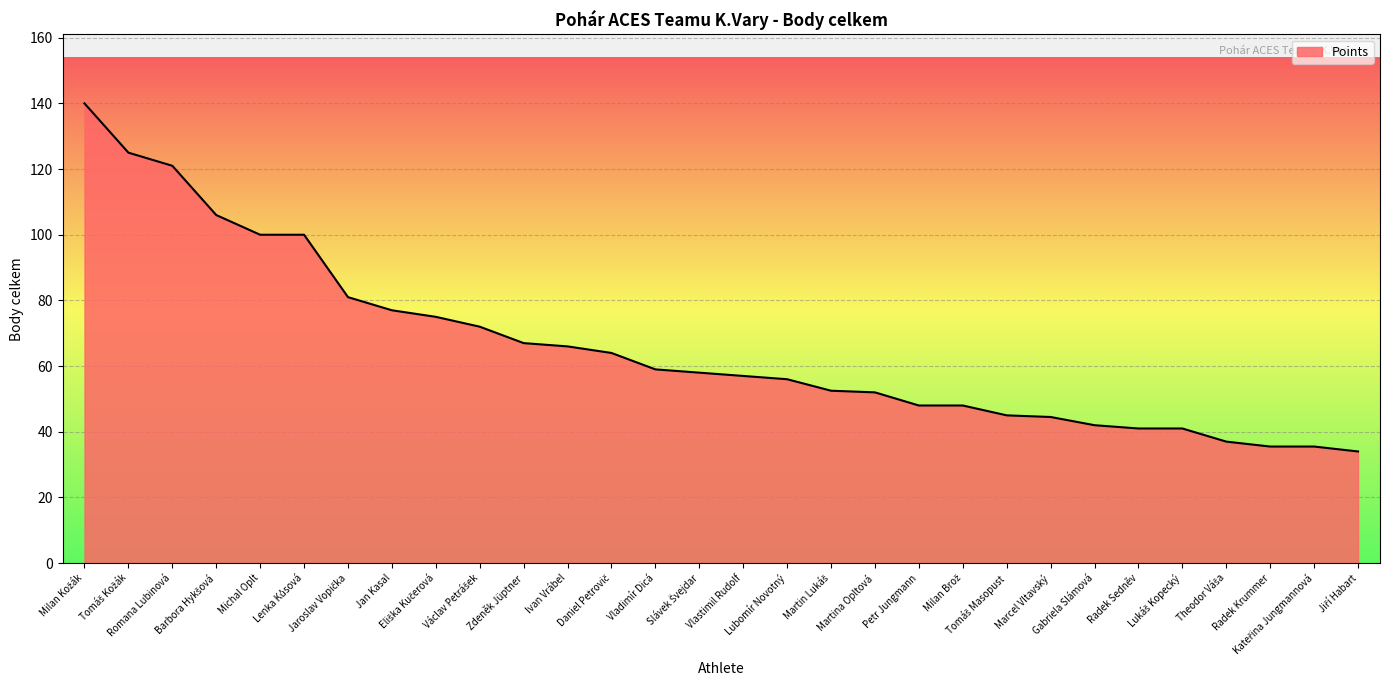

What is the minimum value shown in the chart?

34.0